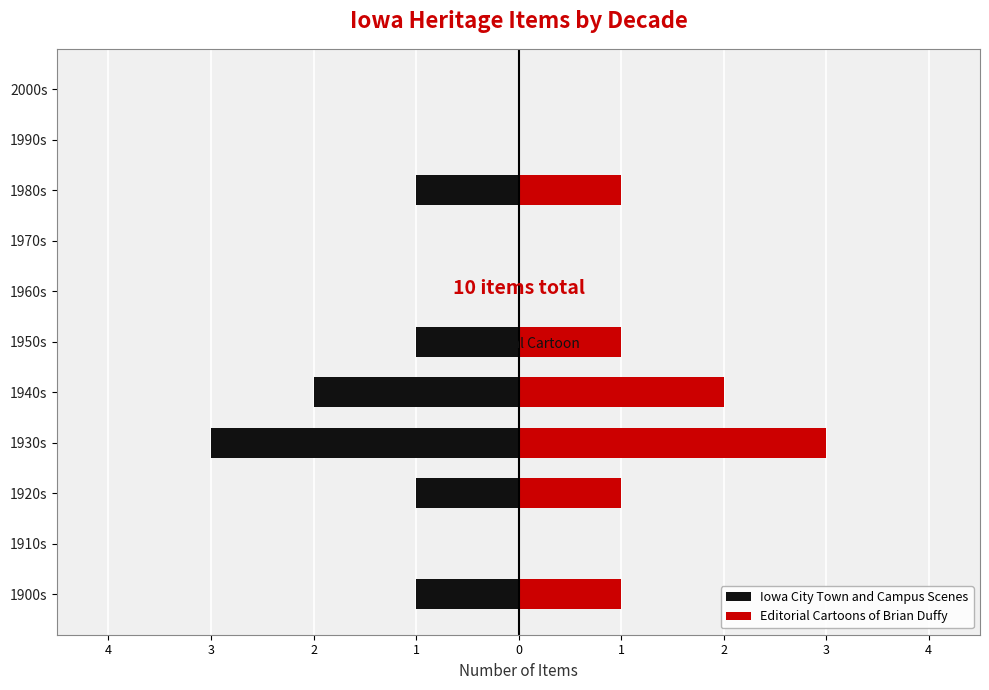

Does the chart contain stacked bars?

No